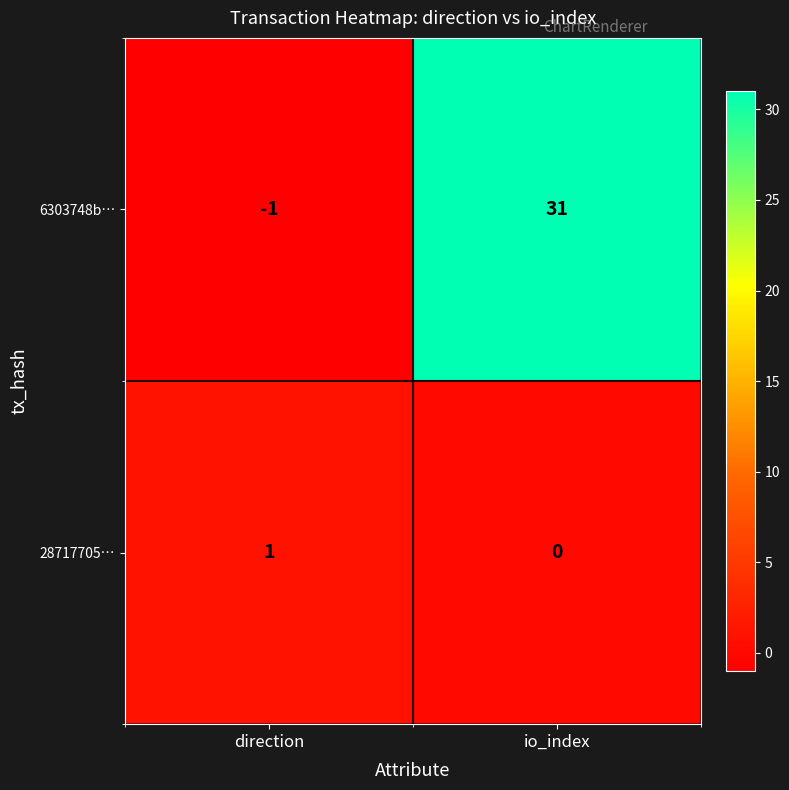

True or false: 28717705… has a value of 1 at direction.

True